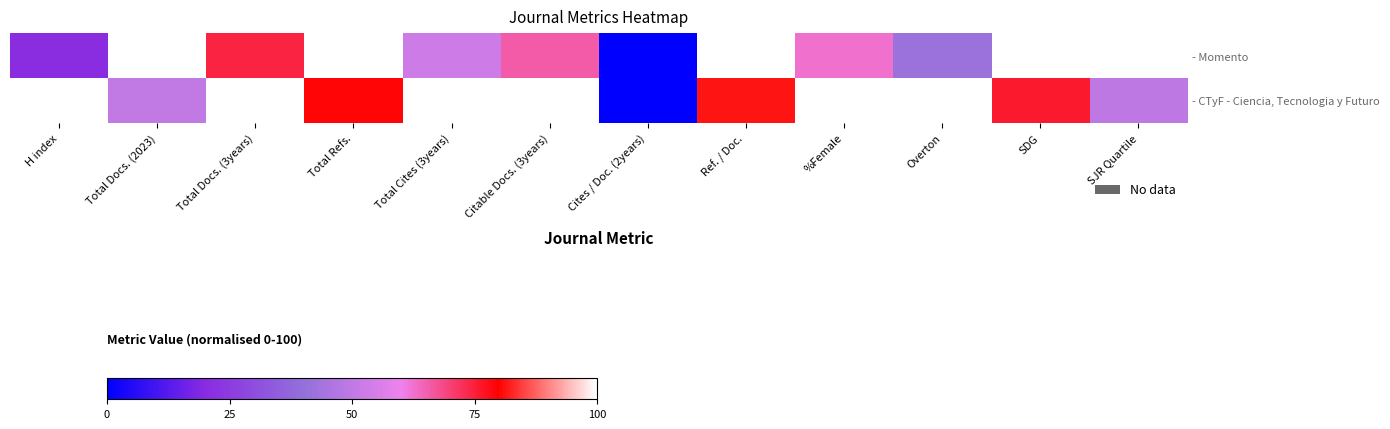

Which series has the widest spread of values?

- Momento